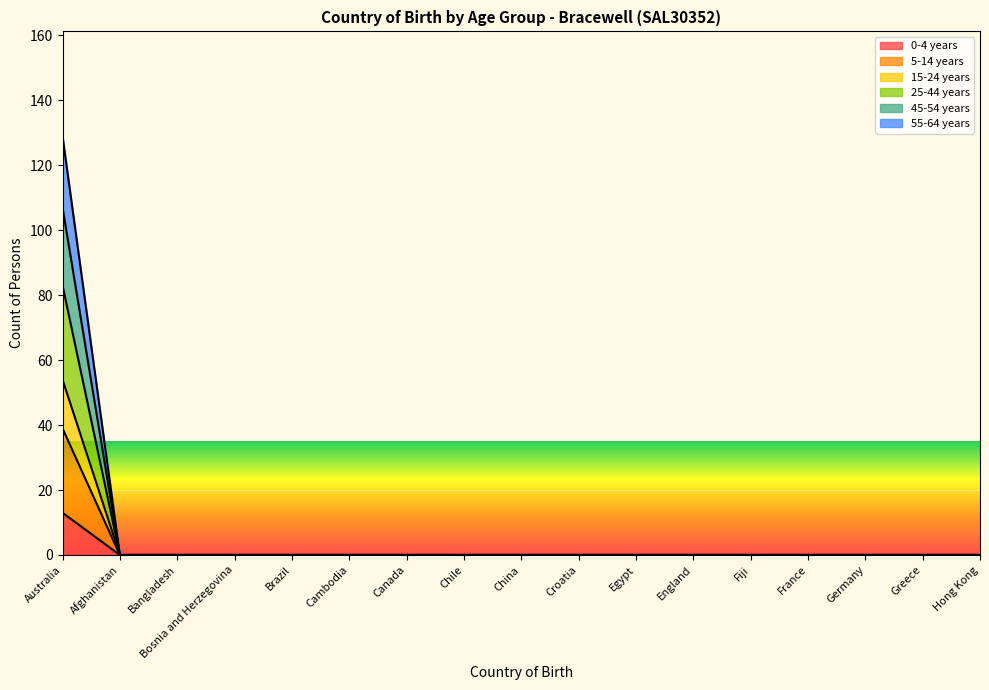

What is the label of the 6th point from the left?

Cambodia